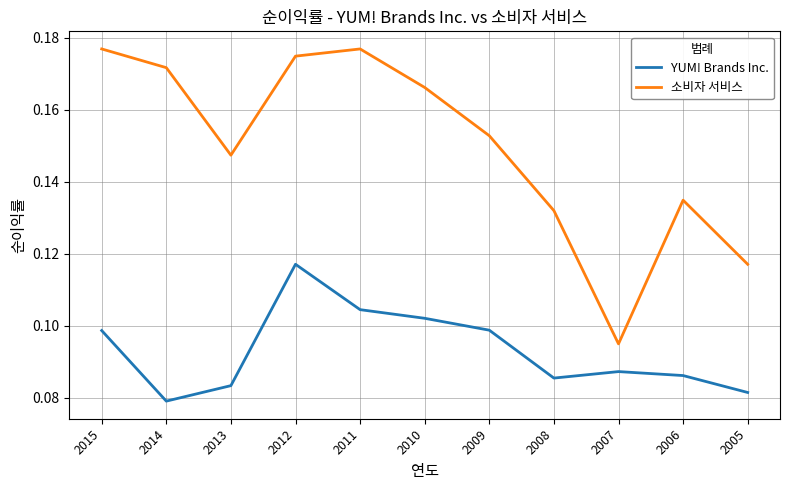

Is it true that YUM! Brands Inc. equals 0.0 at 2012?

False